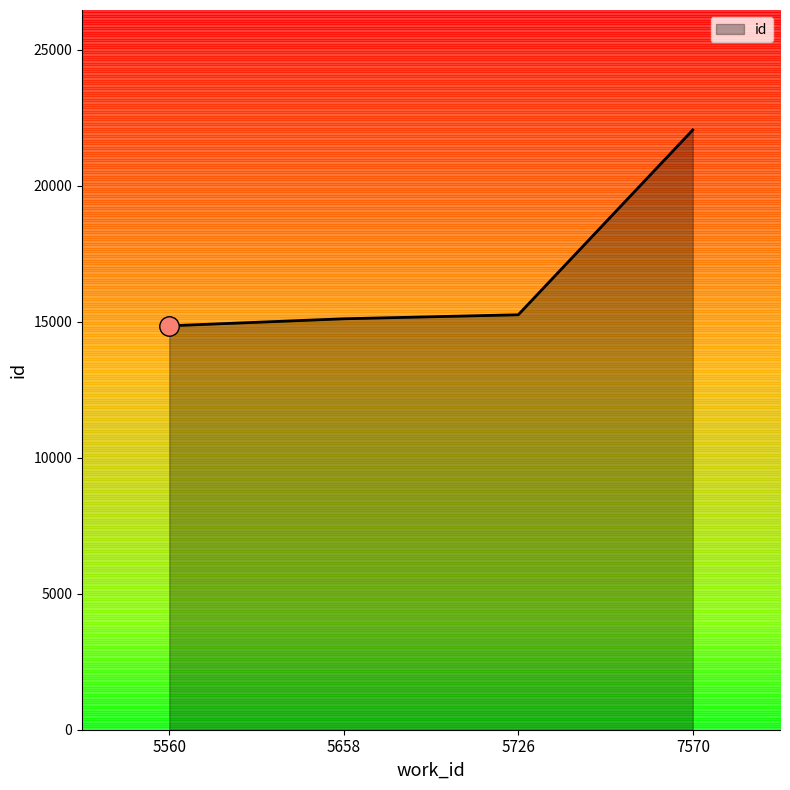

What is the difference between the values at 7570 and 5658?

6945